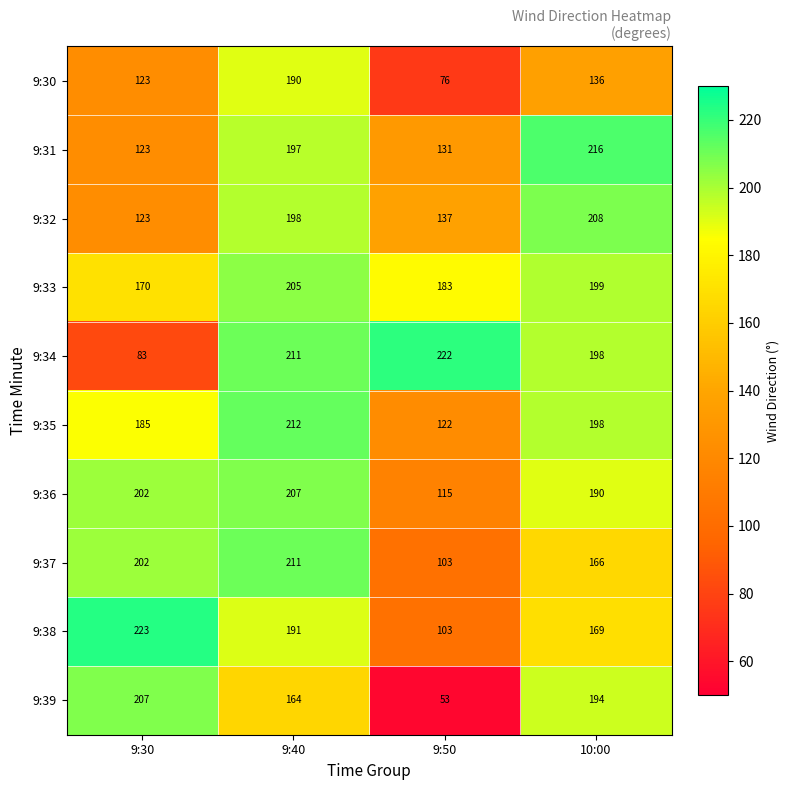

The 9:36 series shows 325 at 9:40. True or false?

False